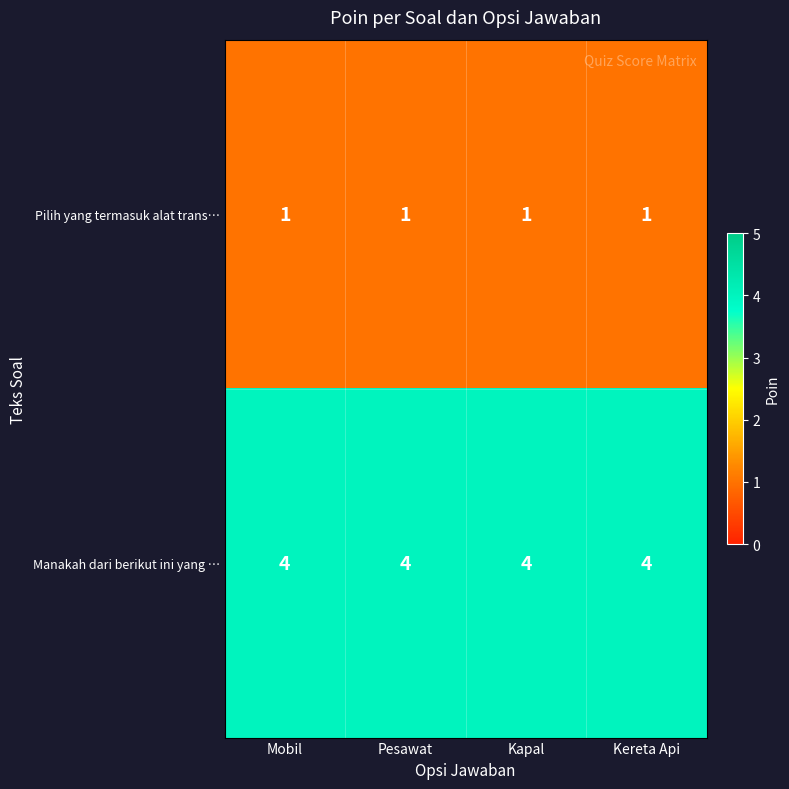

What is the difference between the highest and lowest values at Pesawat?

3